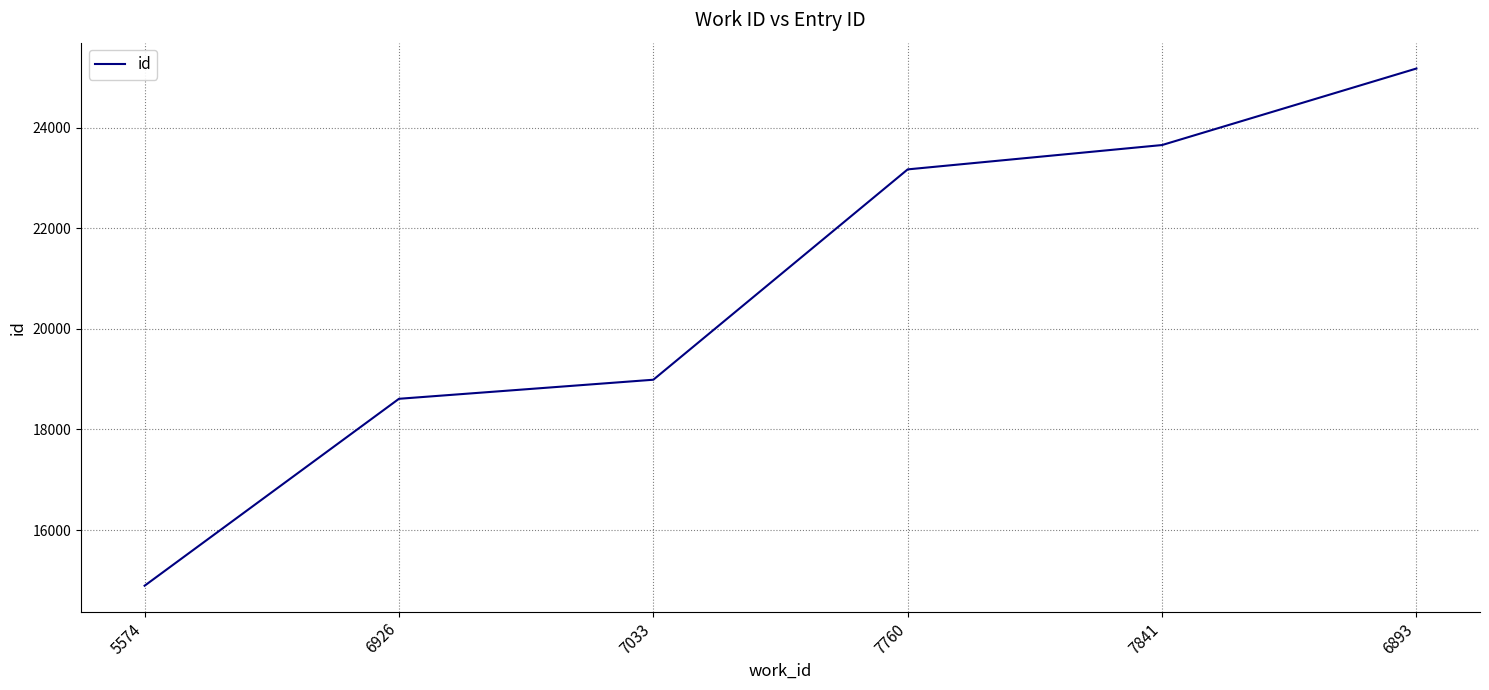

How many lines are shown in the chart?

1